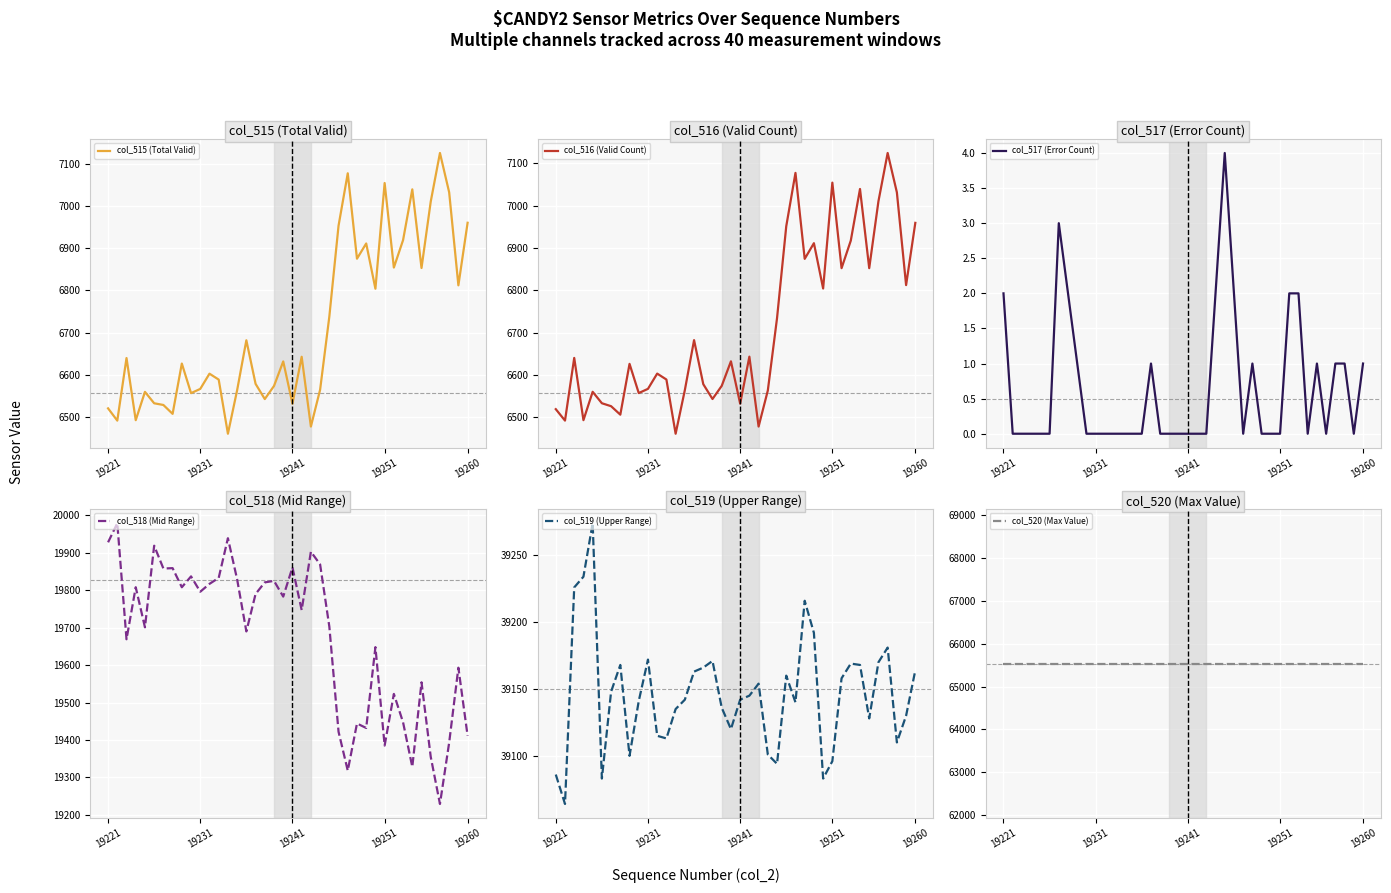

Reading left to right, what are all the values shown in this chart?

col_515 (Total Valid): 6521	6492	6640	6493	6560	6533	6529	6508	6627	6557	6567	6603	6589	6461	6564	6682	6579	6543	6574	6632	6532	6643	6478	6565	6738	6953	7077	6875	6911	6804	7054	6854	6919	7039	6853	7010	7125	7032	6812	6960
col_516 (Valid Count): 6519	6492	6640	6493	6560	6533	6526	6506	6626	6557	6567	6603	6589	6461	6564	6682	6578	6543	6574	6632	6532	6643	6478	6563	6734	6951	7077	6874	6911	6804	7054	6852	6917	7039	6852	7010	7124	7031	6812	6959
col_517 (Error Count): 2	0	0	0	0	0	3	2	1	0	0	0	0	0	0	0	1	0	0	0	0	0	0	2	4	2	0	1	0	0	0	2	2	0	1	0	1	1	0	1
col_518 (Mid Range): 19928	19979	19669	19808	19701	19919	19858	19859	19808	19837	19796	19817	19833	19939	19829	19690	19790	19821	19825	19783	19861	19747	19903	19869	19703	19422	19318	19444	19432	19648	19385	19523	19447	19328	19554	19355	19229	19393	19593	19411
col_519 (Upper Range): 39086	39064	39226	39234	39274	39083	39148	39168	39100	39141	39172	39115	39113	39135	39142	39163	39166	39171	39136	39120	39142	39145	39154	39101	39094	39160	39140	39216	39192	39083	39096	39158	39169	39168	39128	39170	39181	39110	39130	39164
col_520 (Max Value): 65535	65535	65535	65535	65535	65535	65535	65535	65535	65535	65535	65535	65535	65535	65535	65535	65535	65535	65535	65535	65535	65535	65535	65535	65535	65535	65535	65535	65535	65535	65535	65535	65535	65535	65535	65535	65535	65535	65535	65535